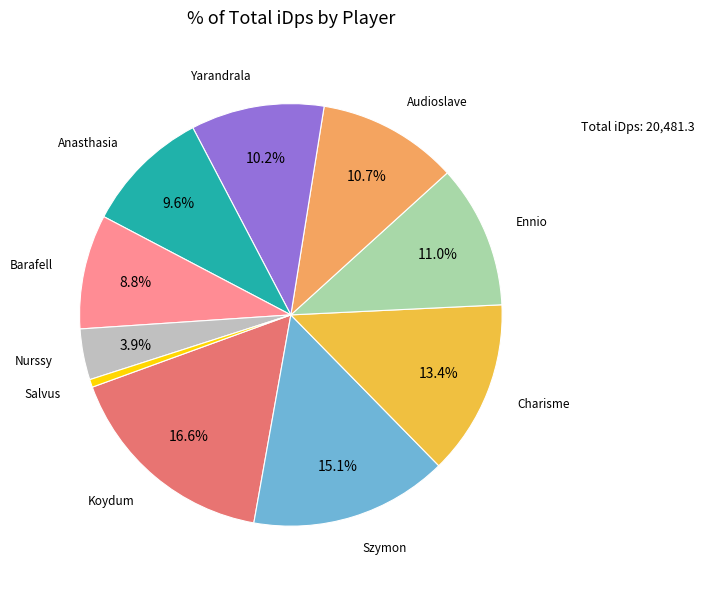

Is there a majority slice in this chart?

No